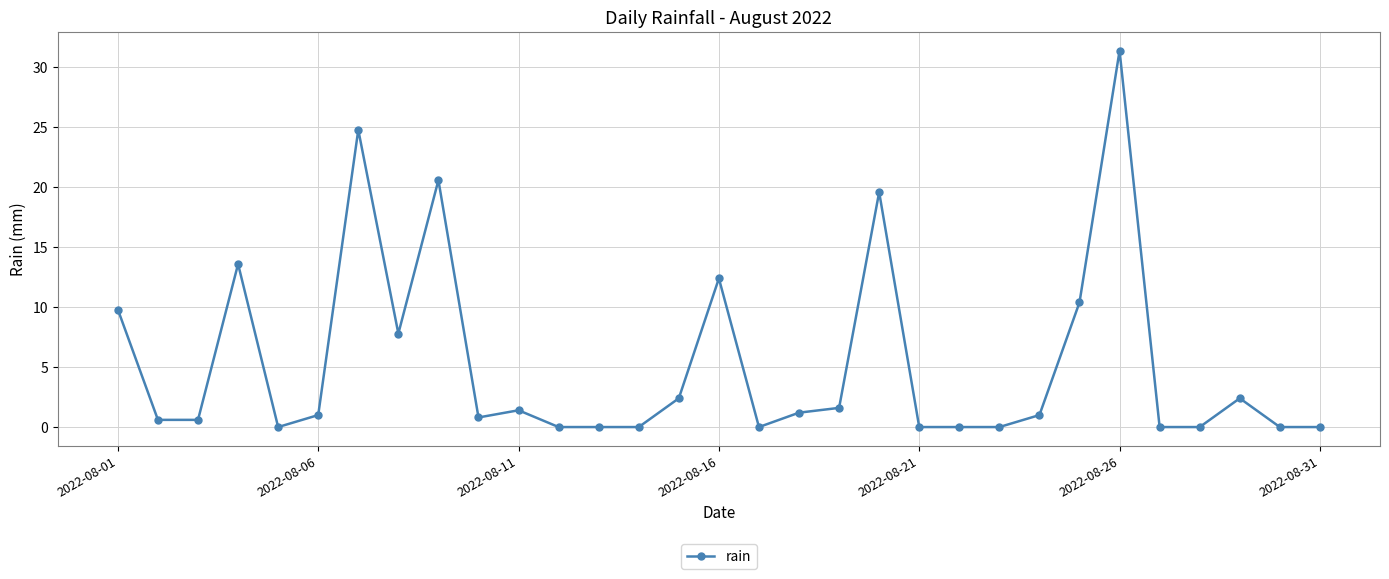

How many values are below 1?

15